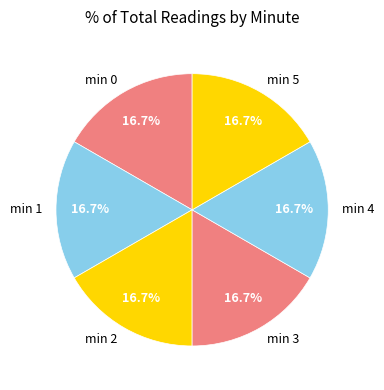

How many slices are in this pie chart?

6